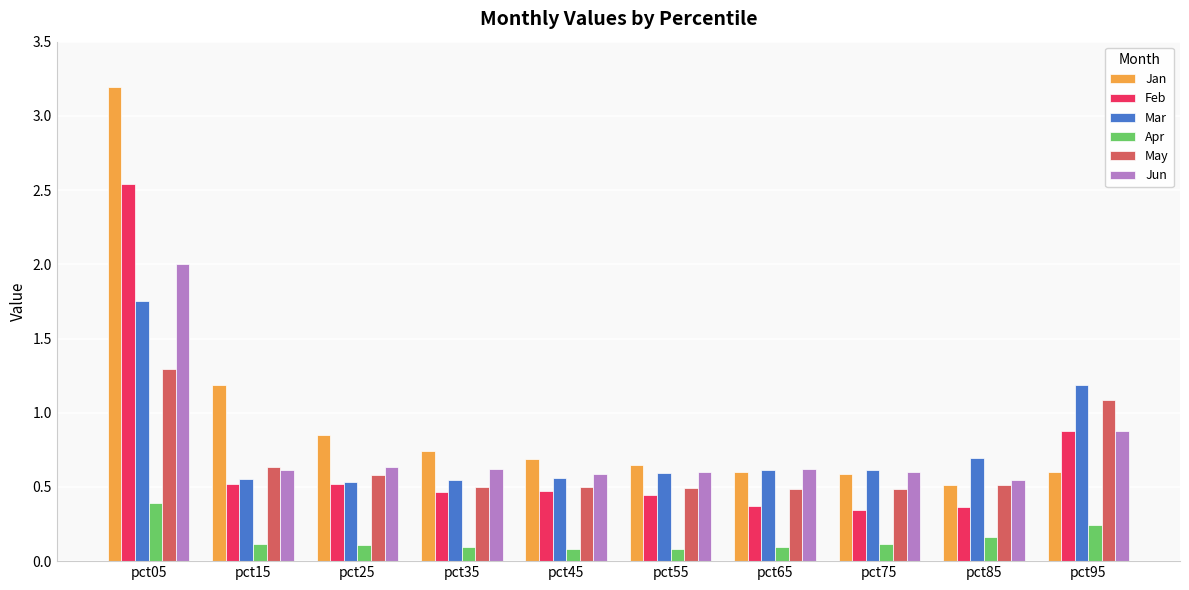

Between pct55 and pct75, which series saw the biggest shift?

Feb